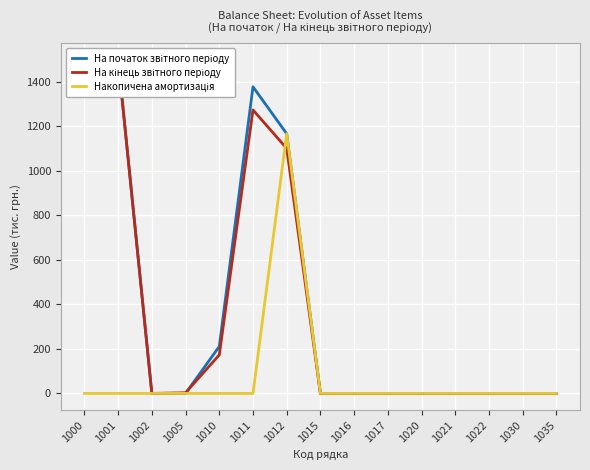

Reading right to left, what are all the values shown in this chart?

На початок звітного періоду: 0	0	0	0	0	0	0	0	1167	1378	211	0	0	1500	1500
На кінець звітного періоду: 0	0	0	0	0	0	0	0	1101	1274	173	3	0	1500	1500
Накопичена амортизація: 0	0	0	0	0	0	0	0	1167	0	0	0	0	0	0